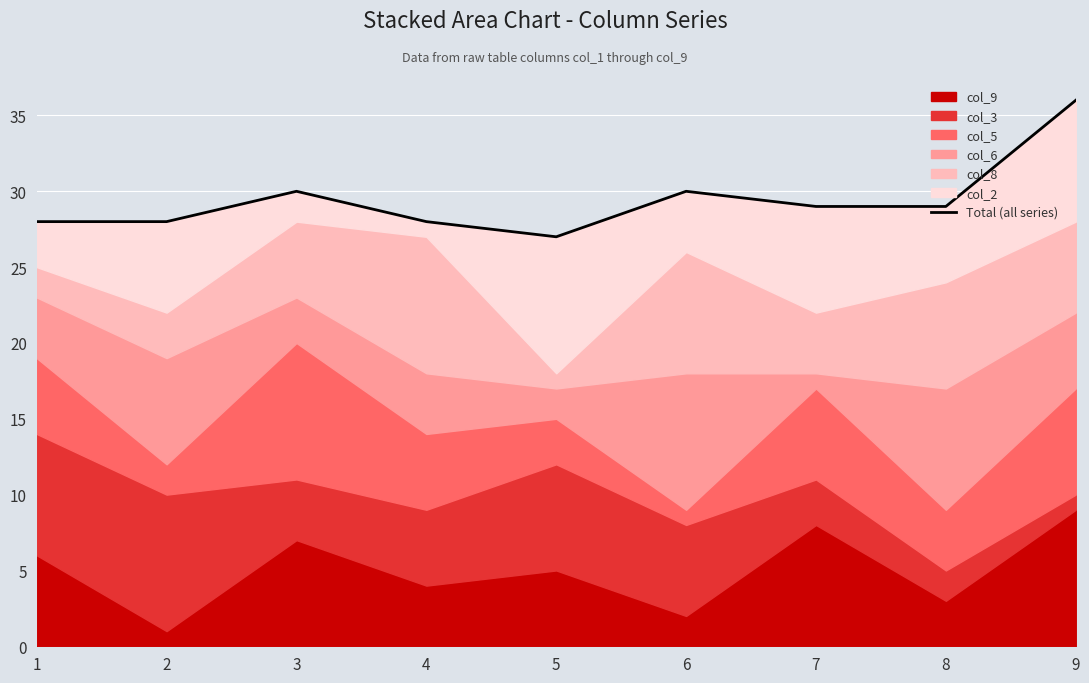

Reading left to right, what are all the values shown in this chart?

28	28	30	28	27	30	29	29	36